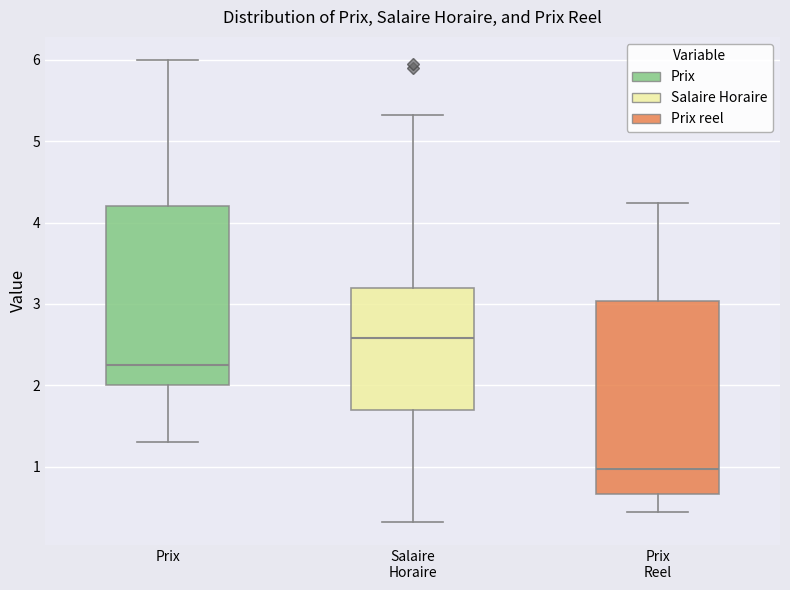

Where does the upper whisker of the box for Salaire Horaire end on the y-axis? The values are not printed on the chart, so give them approximately, as read against the axis.

5.3